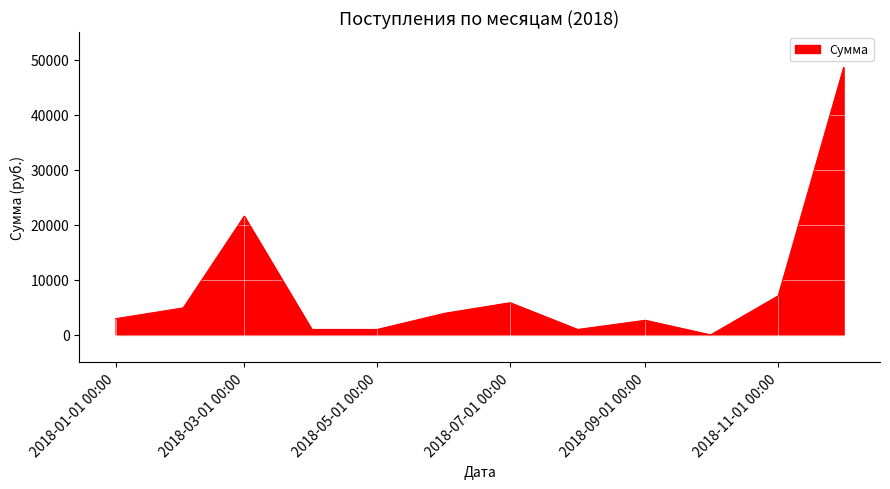

How many lines are shown in the chart?

1